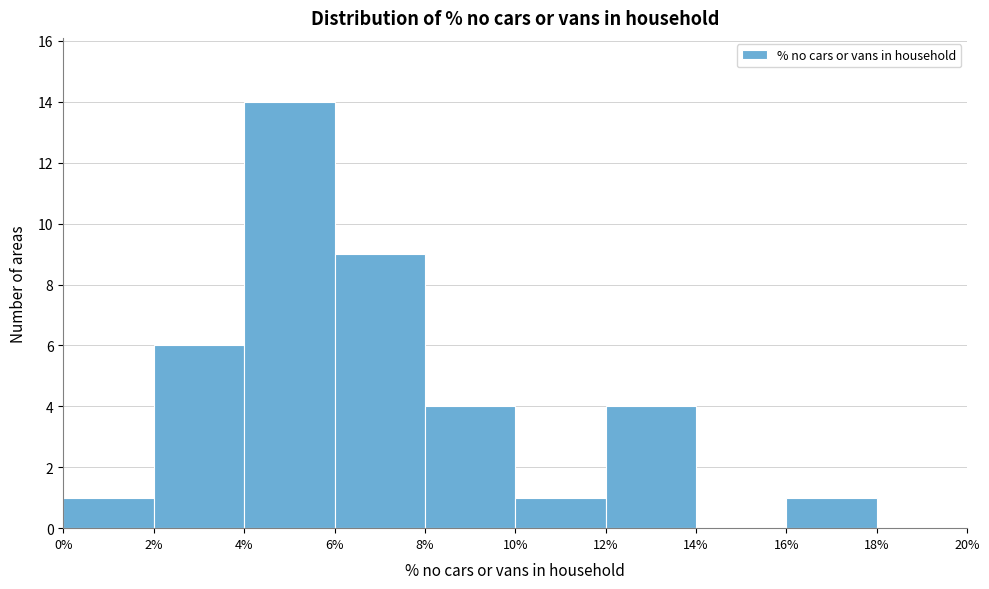

What is the height of the bar covering 10% to 12% on the x-axis? The values are not printed on the chart, so give them approximately, as read against the axis.

1